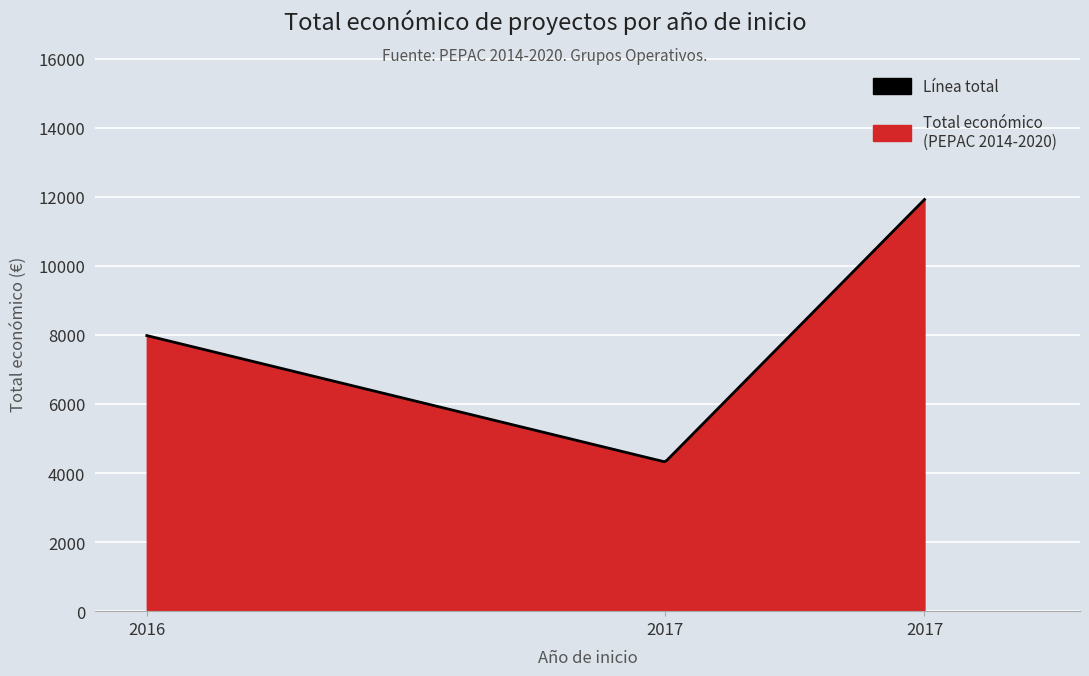

List the labels in order of value, largest first.

2017, 2016, 2017